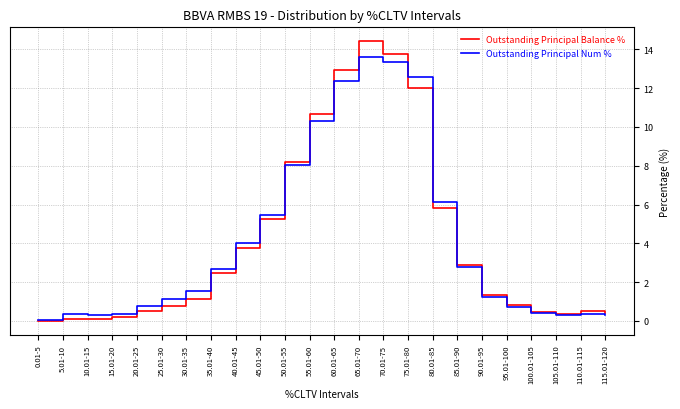

Is it true that Outstanding Principal Num % equals 22.4 at 75.01-80?

False